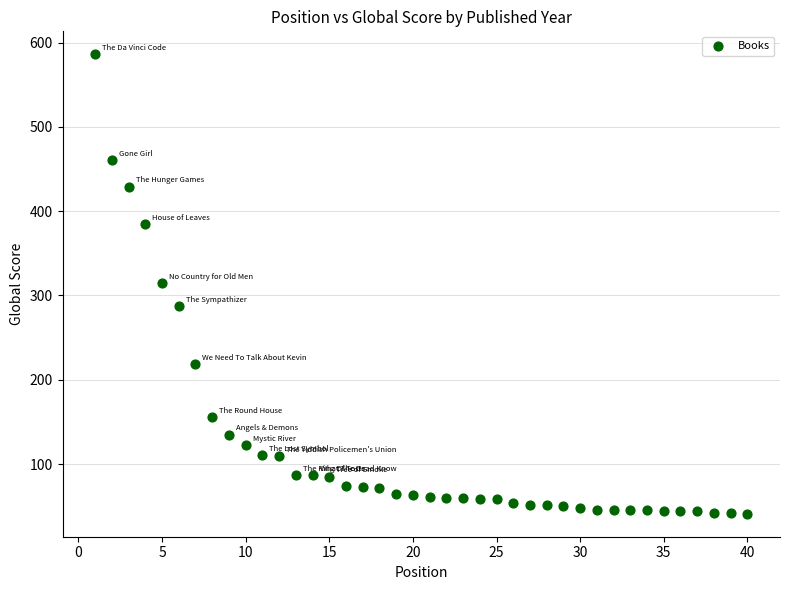

What is the range of Y values (max minus min)?

545